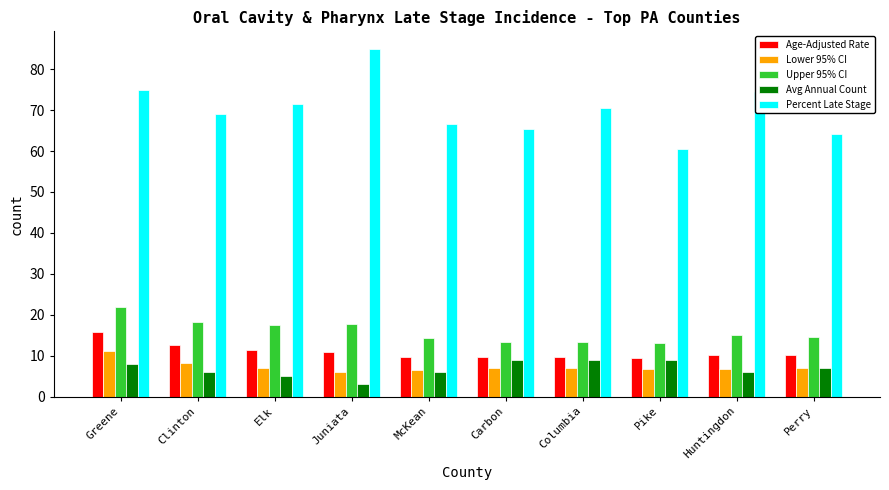

The Avg Annual Count series shows 3.0 at Juniata. True or false?

True